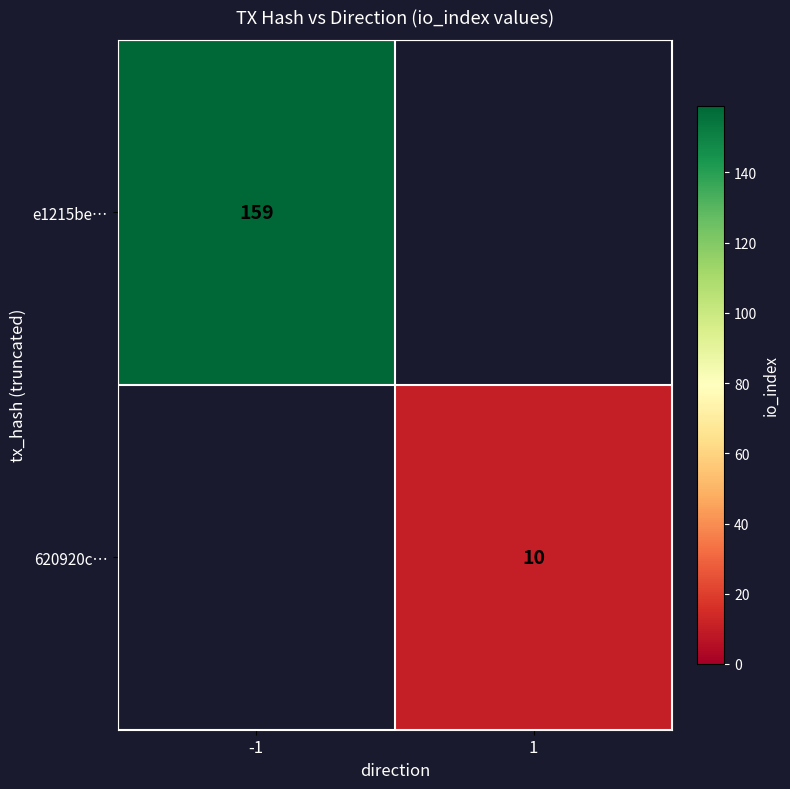

True or false: 620920c… has a value of 15 at 1.

False